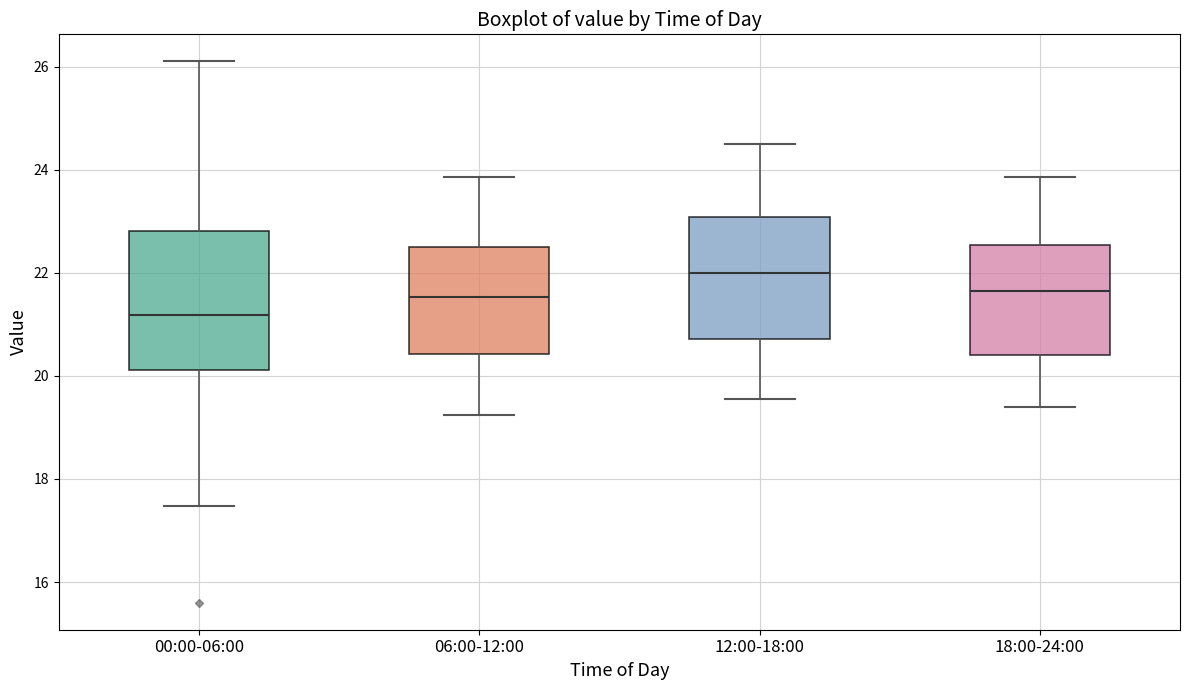

Reading left to right, transcribe this box plot: for each box, give where its median line is, the range the box spans, and where its two whiskers end, as read against the y-axis. The values are not printed on the chart, so give them approximately, as read against the axis.

00:00-06:00: median 21.2, box 20.2 to 22.8, whiskers 17.4 to 26.2
06:00-12:00: median 21.6, box 20.4 to 22.6, whiskers 19.2 to 23.8
12:00-18:00: median 22.0, box 20.8 to 23.0, whiskers 19.6 to 24.6
18:00-24:00: median 21.6, box 20.4 to 22.6, whiskers 19.4 to 23.8